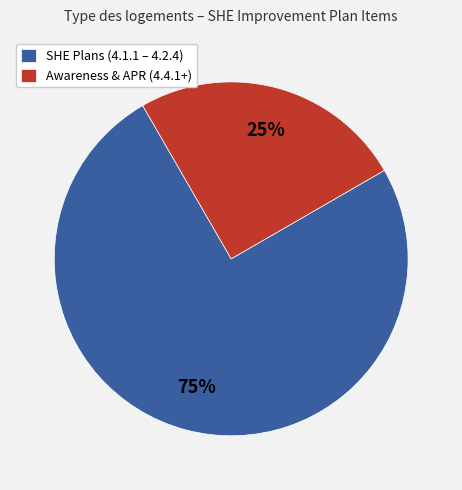

Which category has the smallest portion of the pie?

Awareness & APR (4.4.1+)